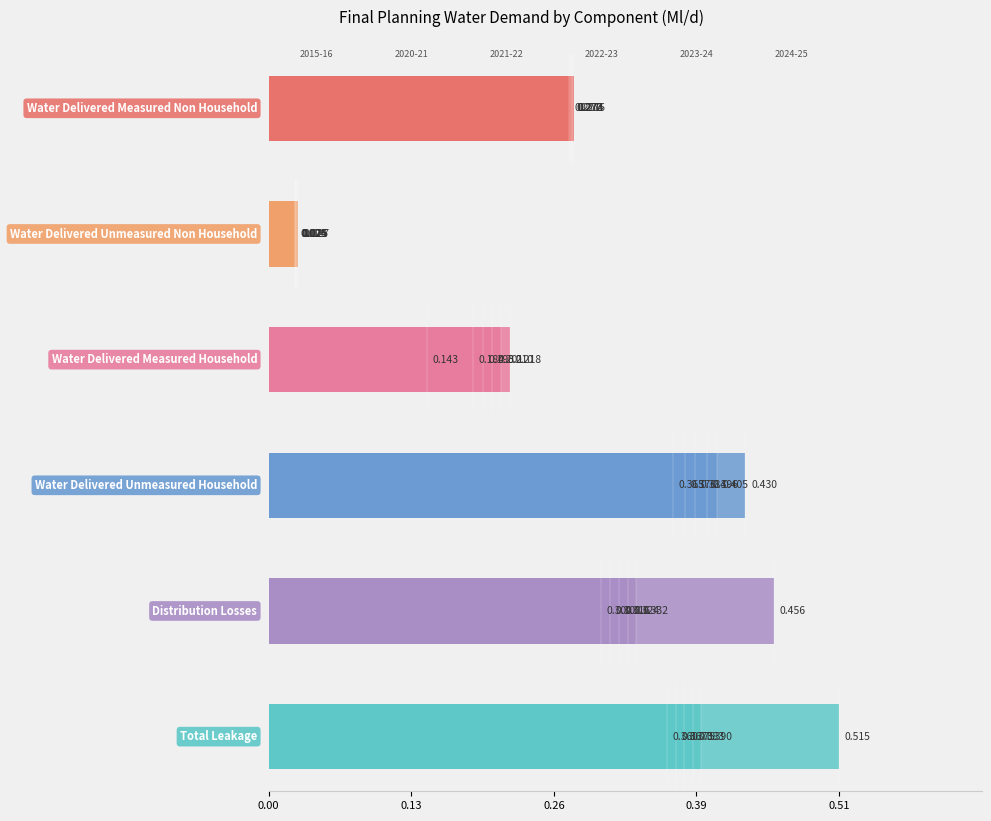

Is the value of Water Delivered Unmeasured Household at 0.00 greater than the value of Water Delivered Measured Non Household at 0.00?

Yes